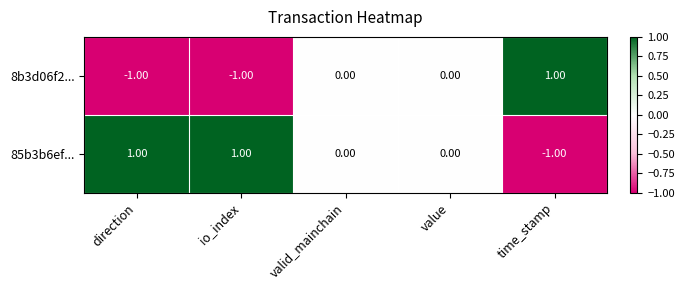

What is the maximum value shown in the chart?

1